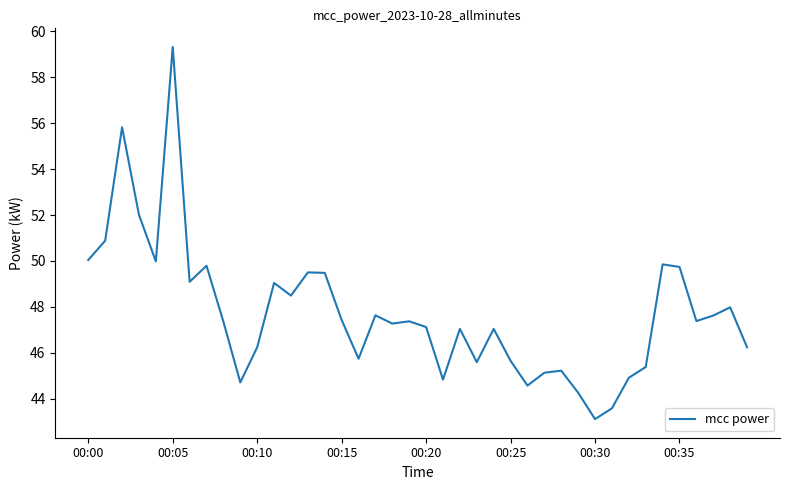

What is the minimum value shown in the chart?

43.1